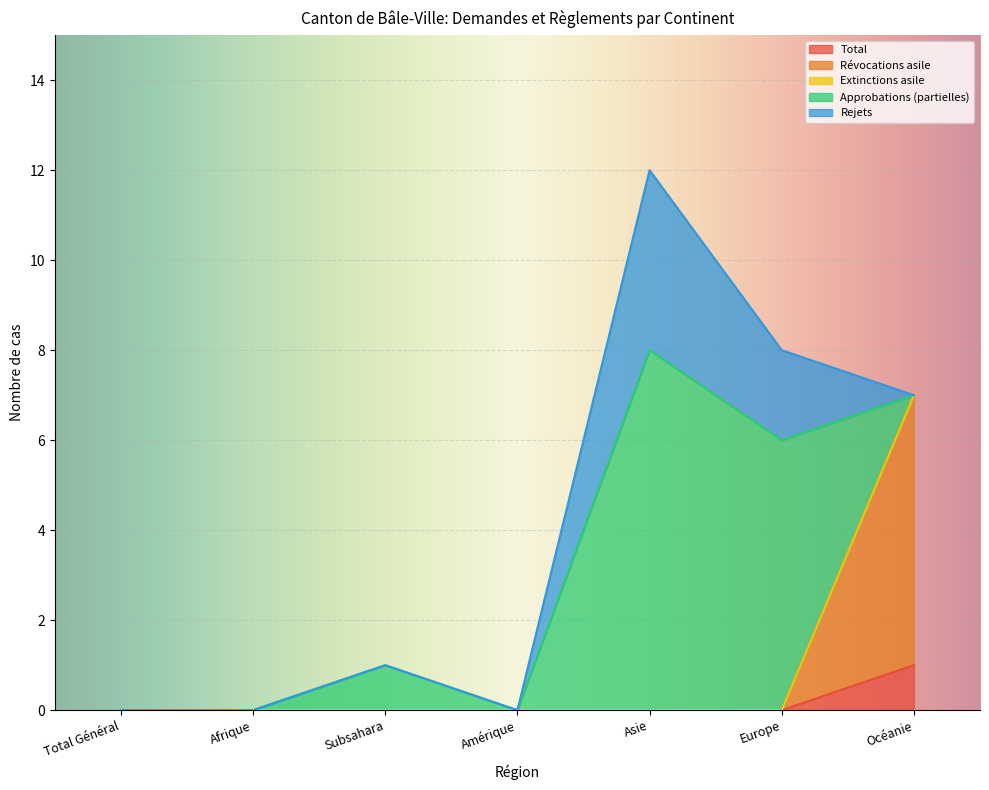

What is the average value of the Approbations (partielles) series?

2